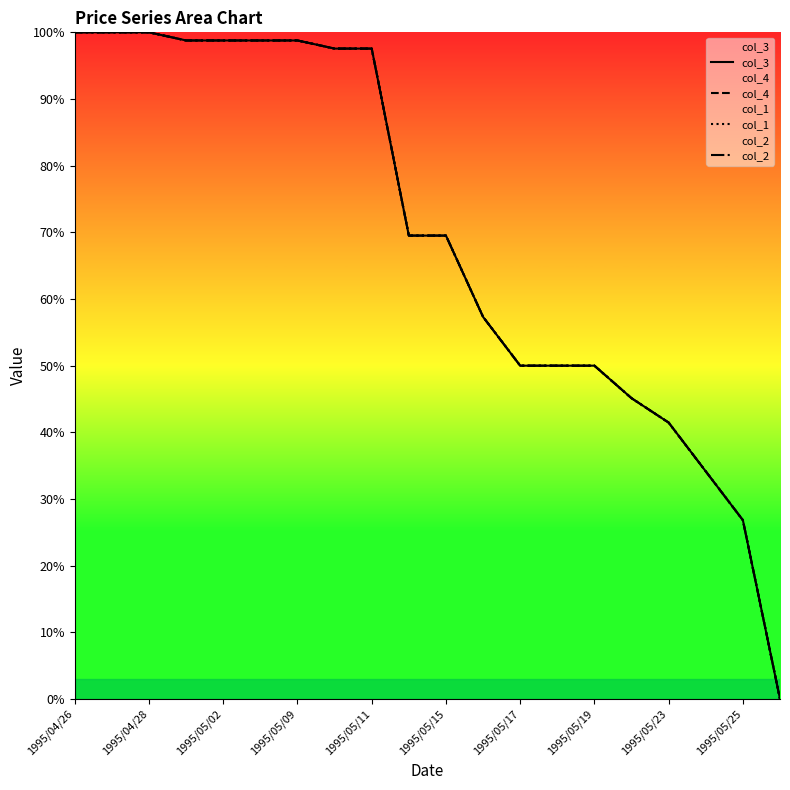

True or false: col_2 has more than 2 points higher than both neighbors.

False